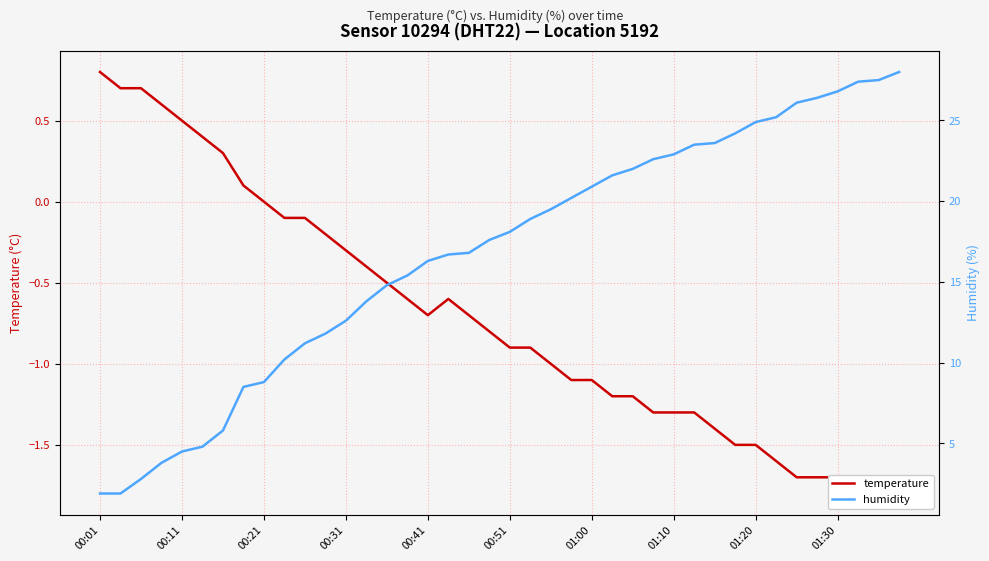

True or false: humidity and temperature intersect in this chart.

False